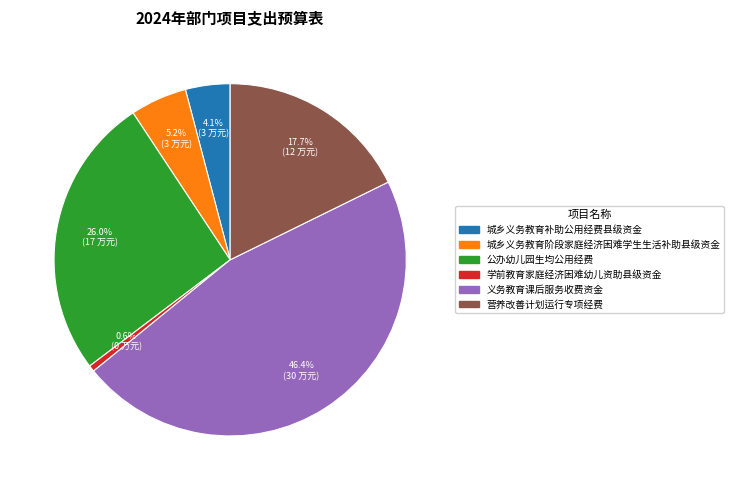

Does any single category account for the majority?

No